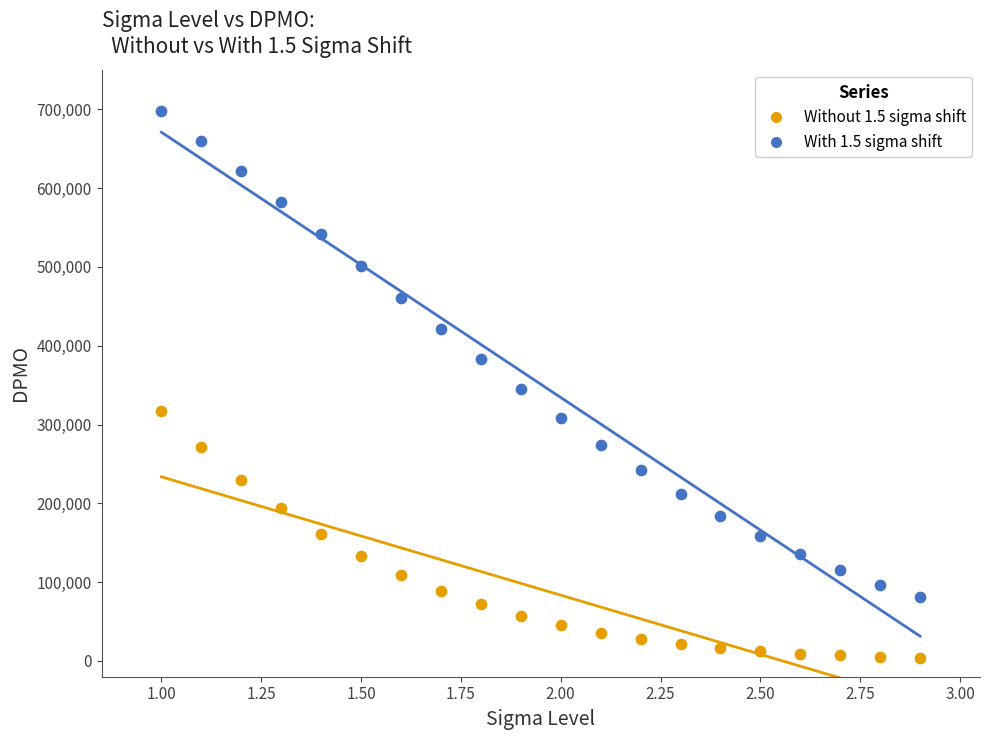

Which series contains the highest Y value?

With 1.5 sigma shift